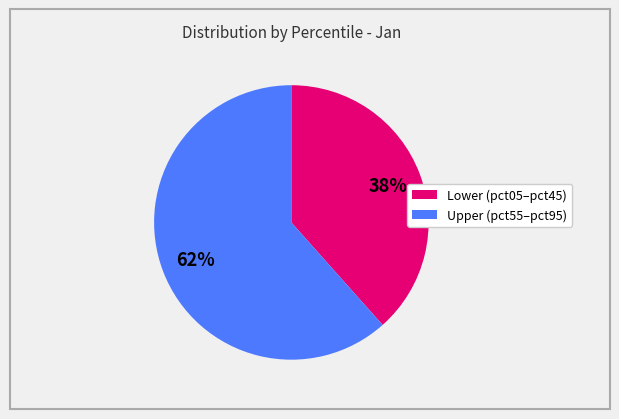

To the nearest percent, what percentage of the pie is Upper (pct55–pct95)?

62%